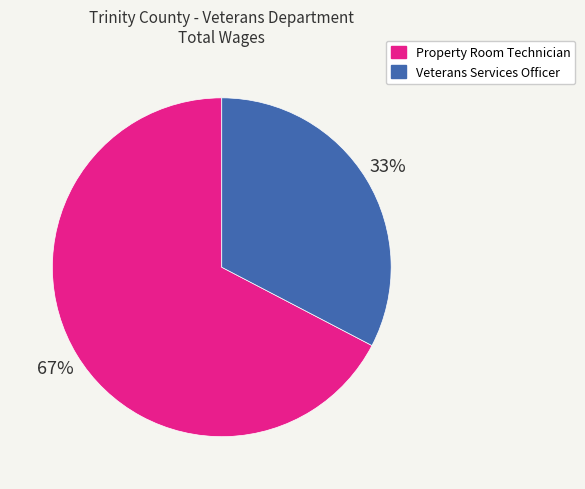

The Veterans Services Officer slice represents 33% of the pie. True or false?

True